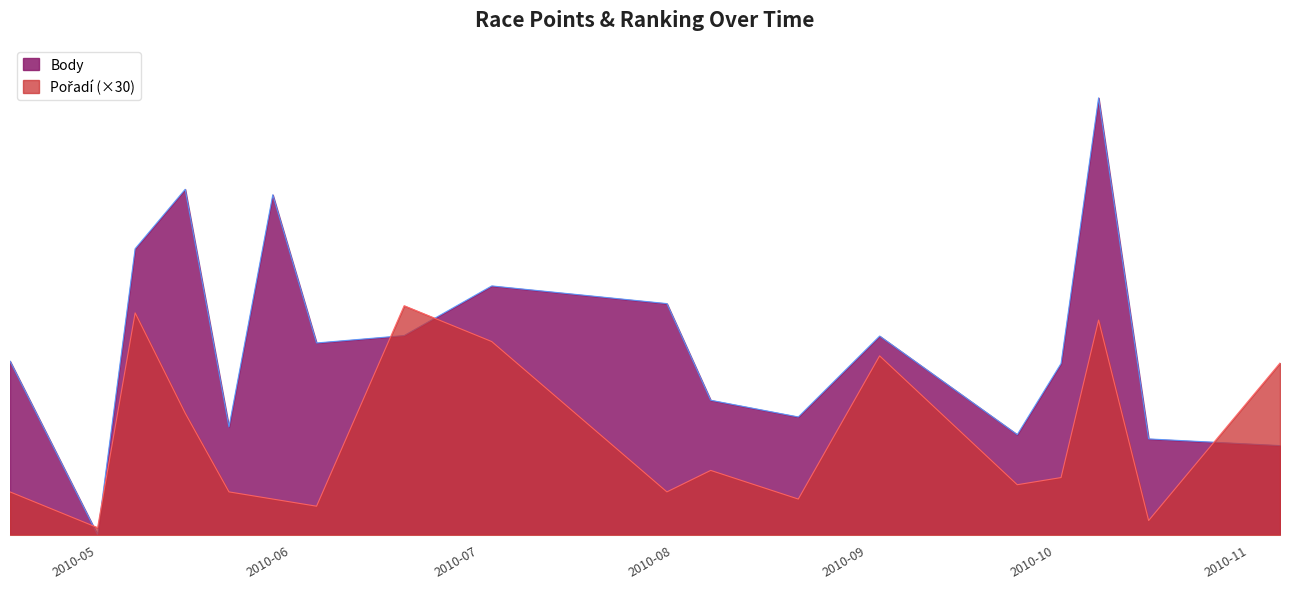

Is it true that Body equals 969 at 2010-07-31?

True